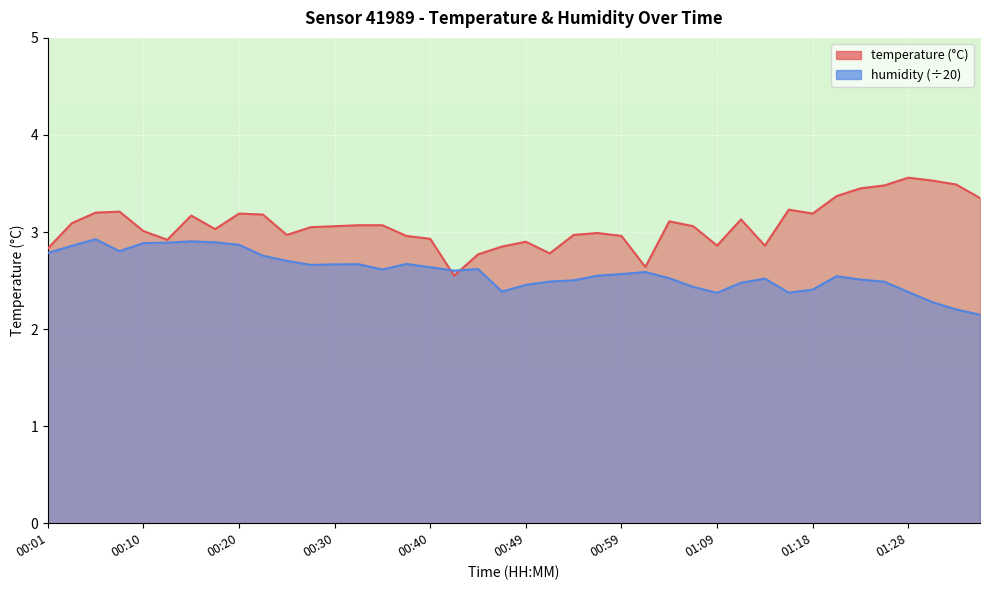

Rank the series by their maximum value, from highest to lowest.

temperature, humidity